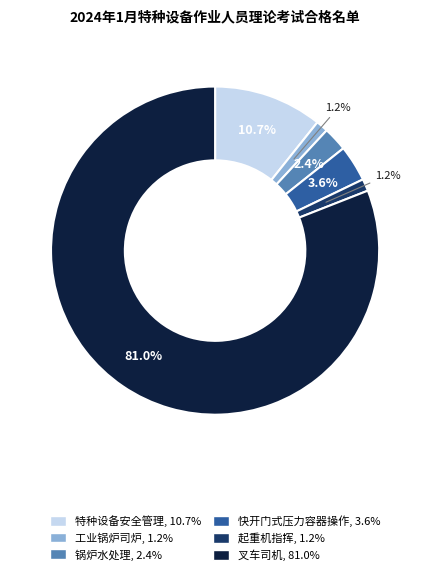

Is there any slice that represents more than half of the pie?

Yes